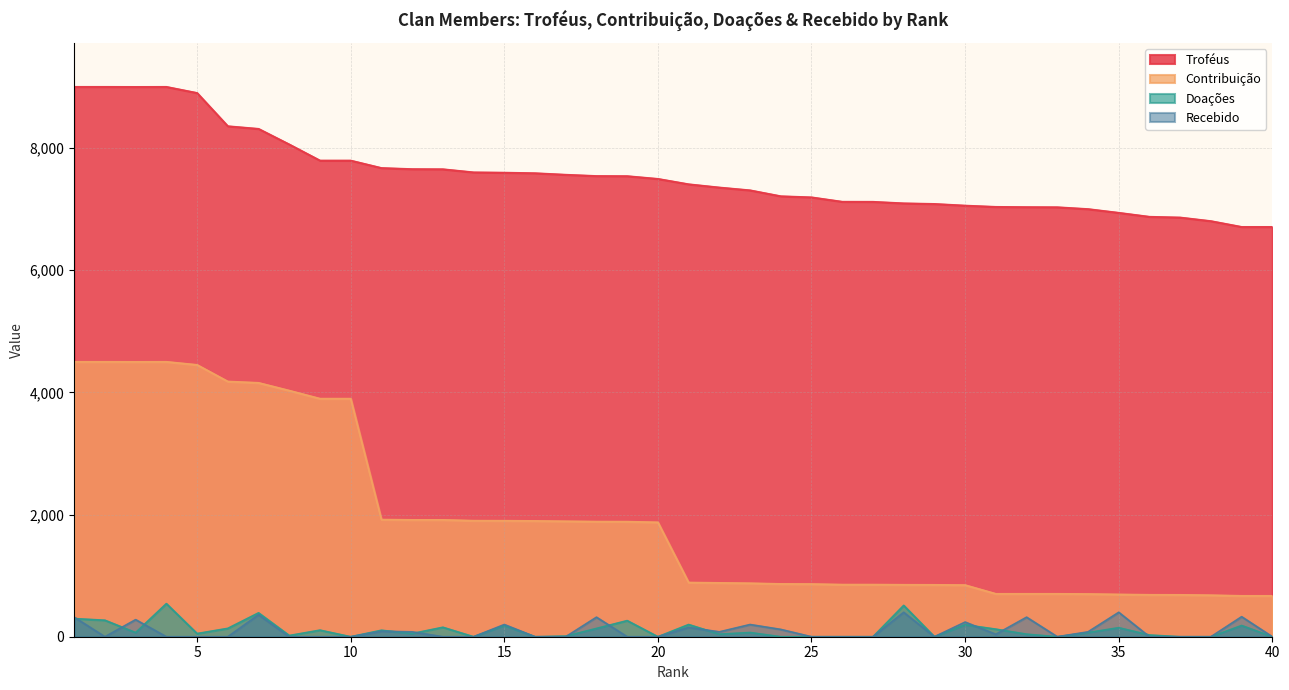

True or false: Recebido and Troféus cross at least once.

False